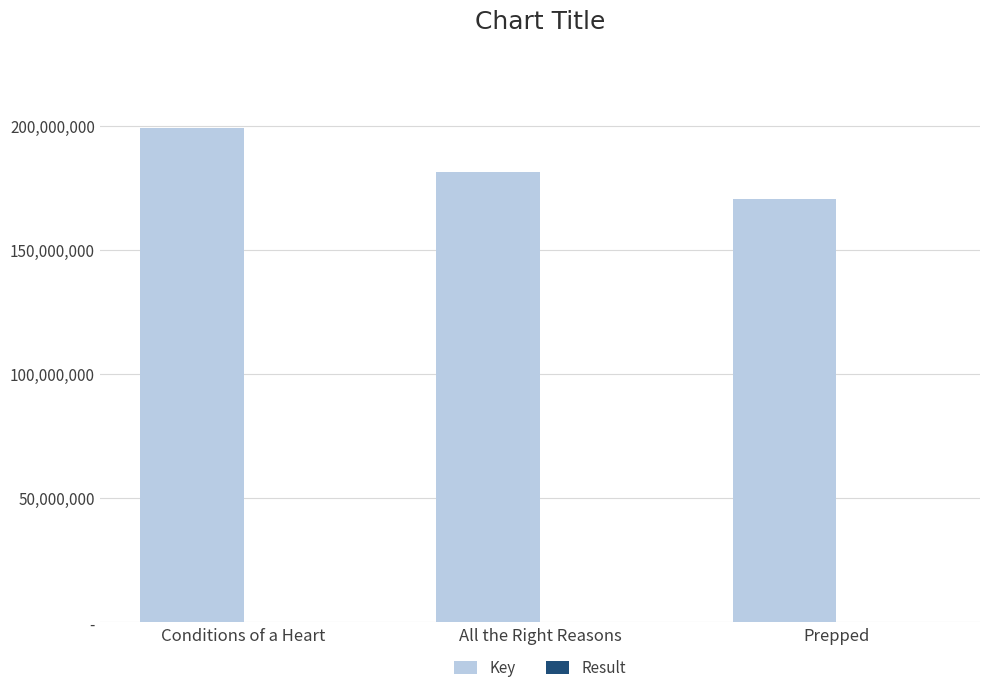

Which category has the highest value across all series?

Conditions of a Heart